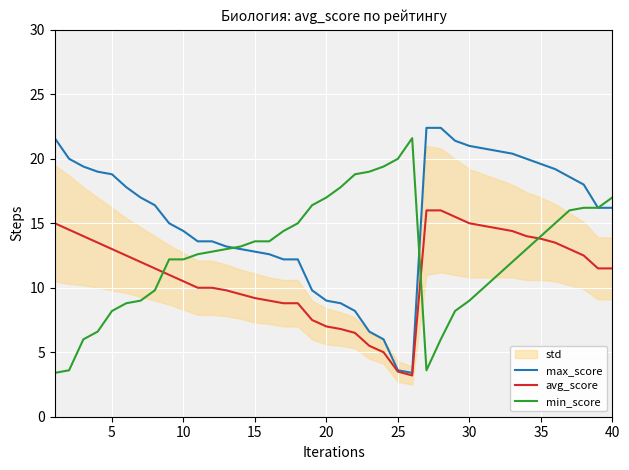

Is it true that max_score equals 21.0 at 30?

True